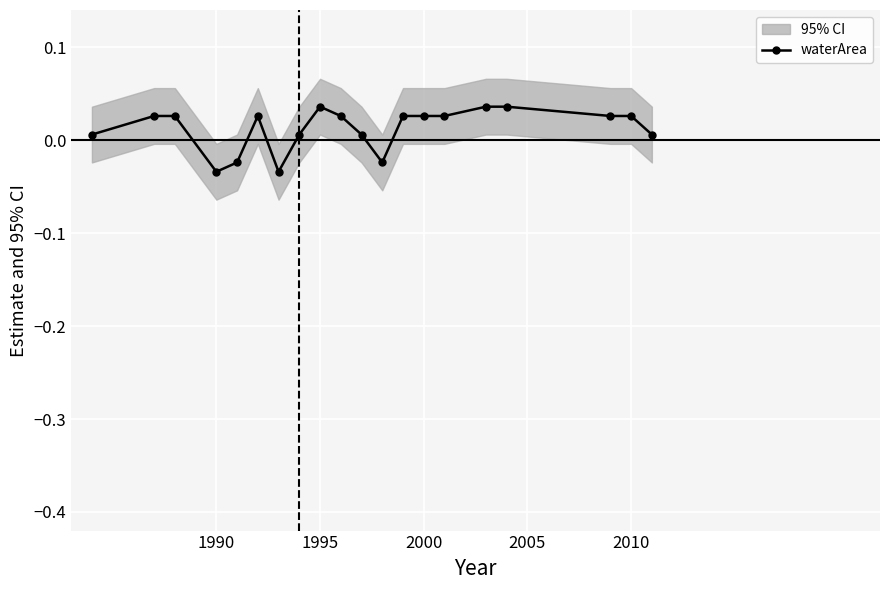

Is it true that waterArea equals -0.1 at 1990?

False